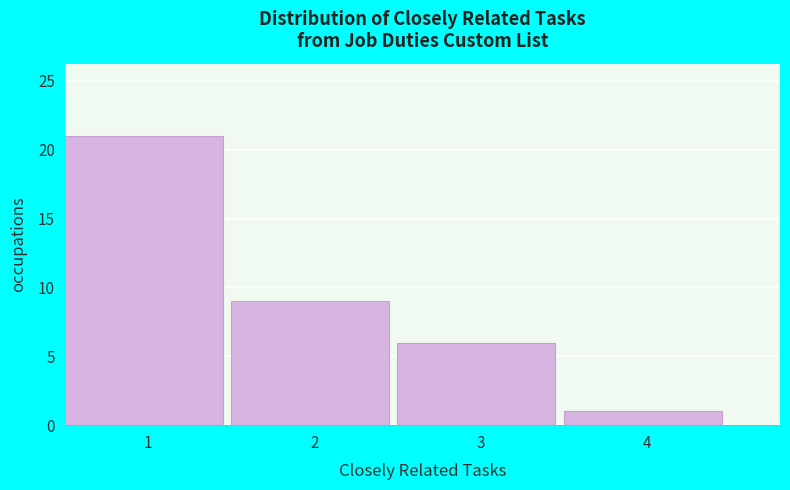

Reading left to right, list every bar in this chart as the range it spans on the x-axis followed by its height. The values are not printed on the chart, so give them approximately, as read against the axis.

0.5 to 1.5: 21
1.5 to 2.5: 9
2.5 to 3.5: 6
3.5 to 4.5: 1